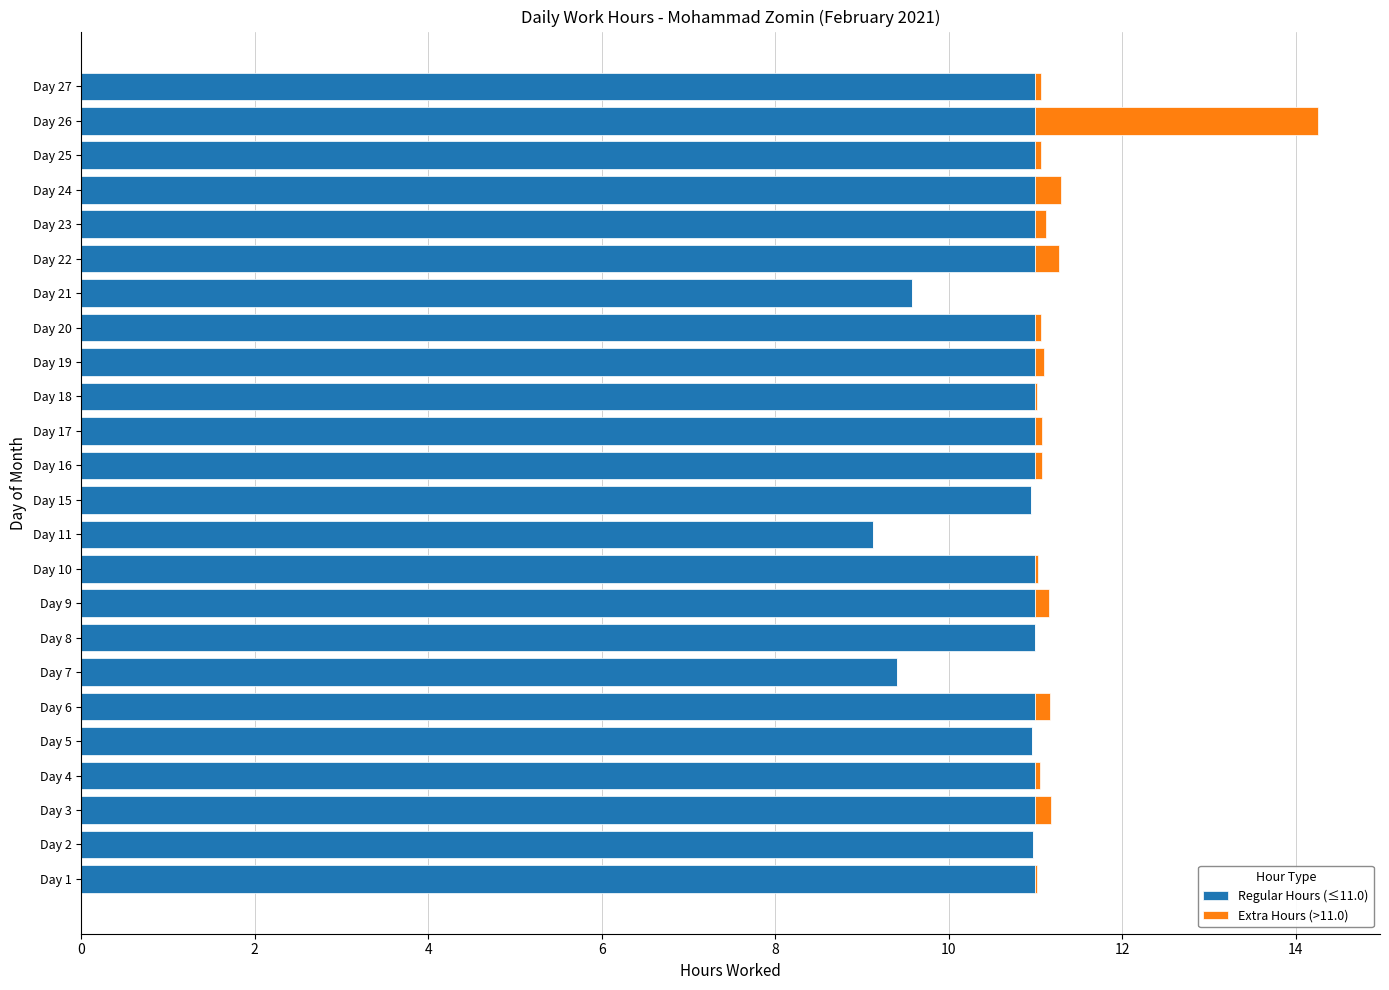

The Regular Hours (≤11.0) series shows 5.3 at Day 19. True or false?

False